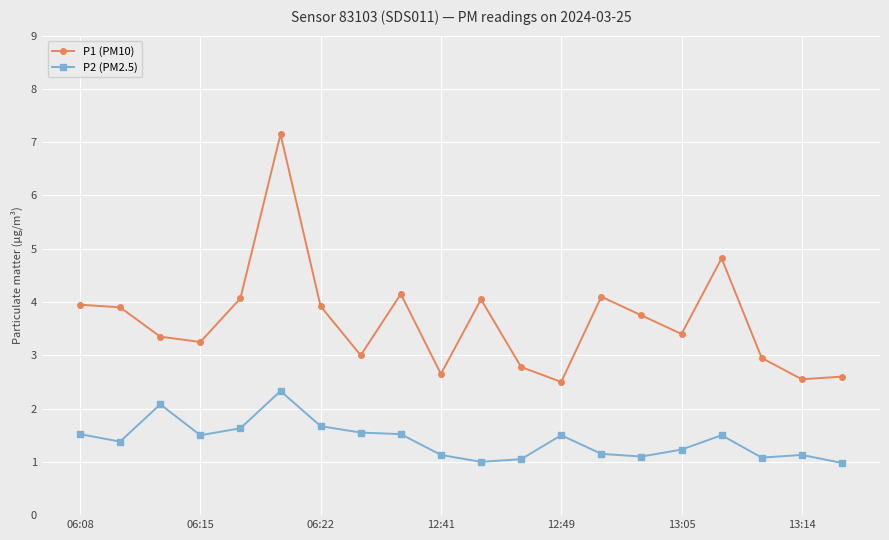

What is the minimum value shown in the chart?

1.0